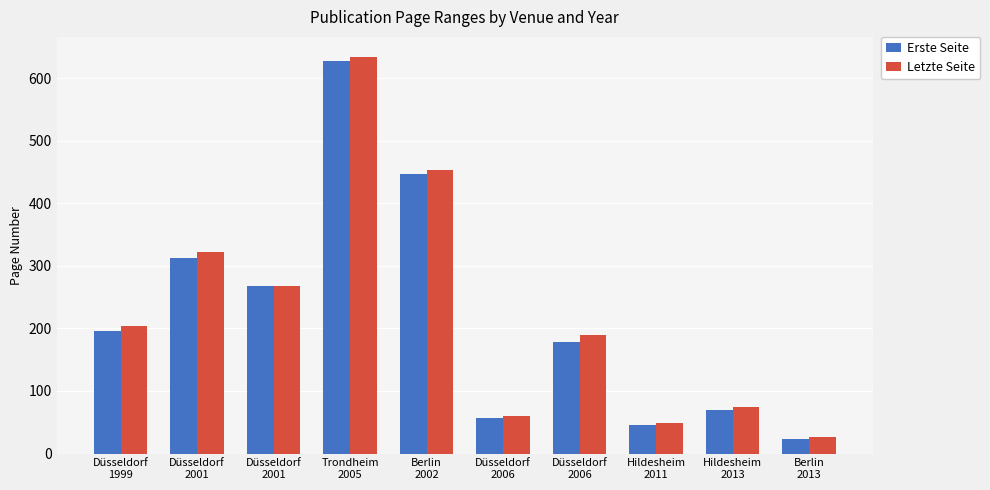

Reading right to left, extract all data points from this chart.

Erste Seite: Berlin
2013=23	Hildesheim
2013=69	Hildesheim
2011=45	Düsseldorf
2006=179	Düsseldorf
2006=57	Berlin
2002=446	Trondheim
2005=627	Düsseldorf
2001=267	Düsseldorf
2001=313	Düsseldorf
1999=195
Letzte Seite: Berlin
2013=27	Hildesheim
2013=74	Hildesheim
2011=48	Düsseldorf
2006=190	Düsseldorf
2006=60	Berlin
2002=453	Trondheim
2005=634	Düsseldorf
2001=268	Düsseldorf
2001=322	Düsseldorf
1999=204